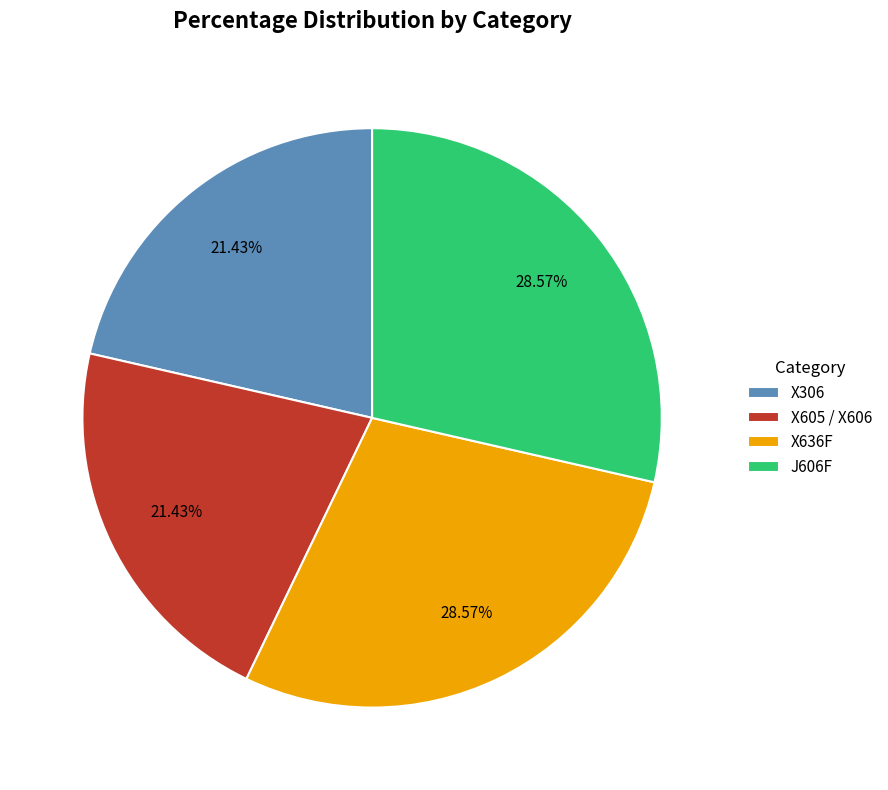

To the nearest percent, what percentage of the pie is X306?

21%